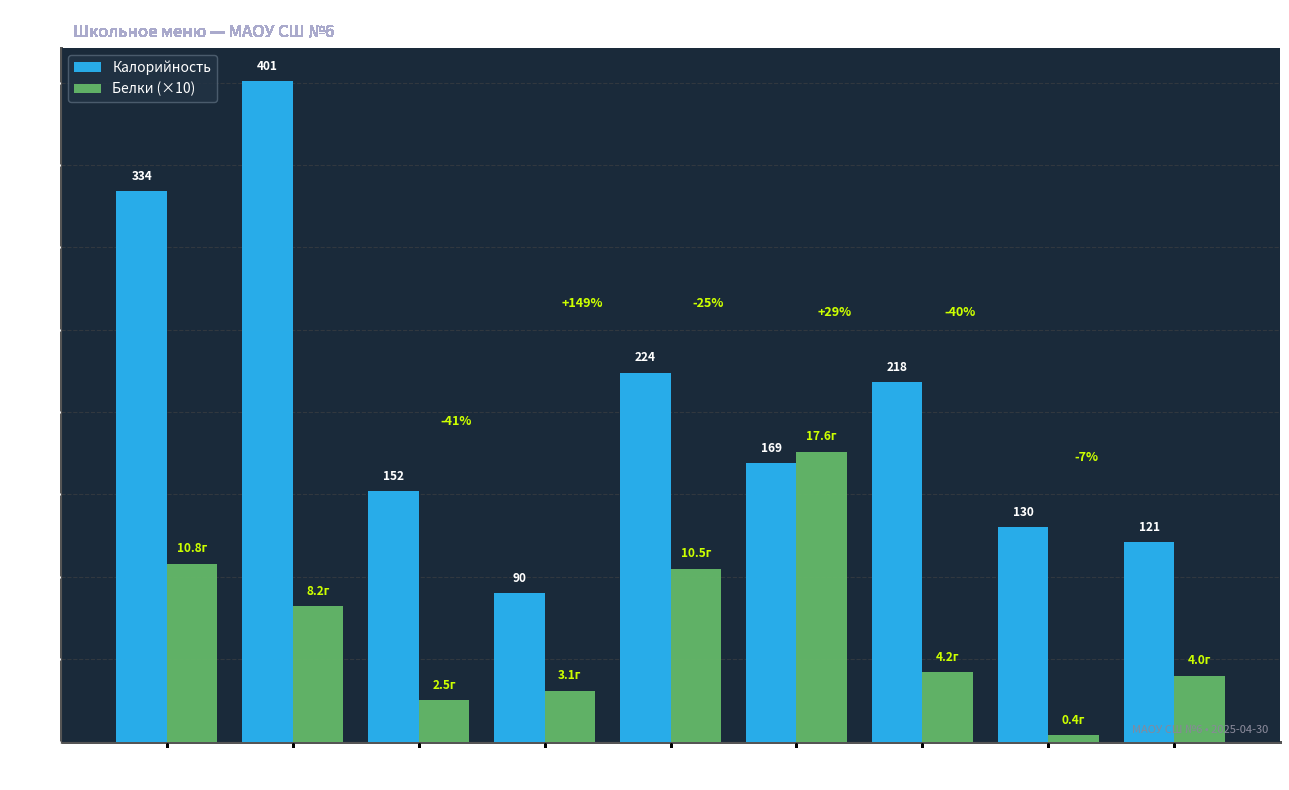

What is the label of the 3rd bar from the left?

кофе с
молоком